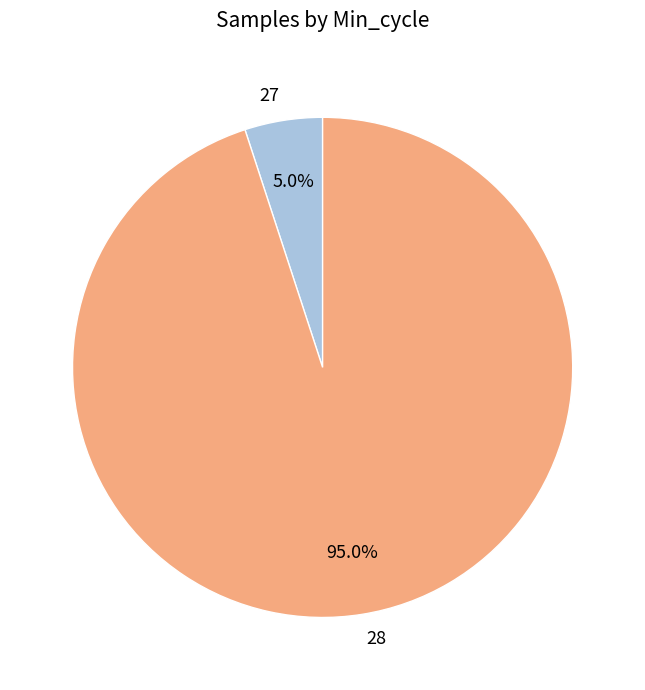

Is it true that 28 is 1% of the pie?

False